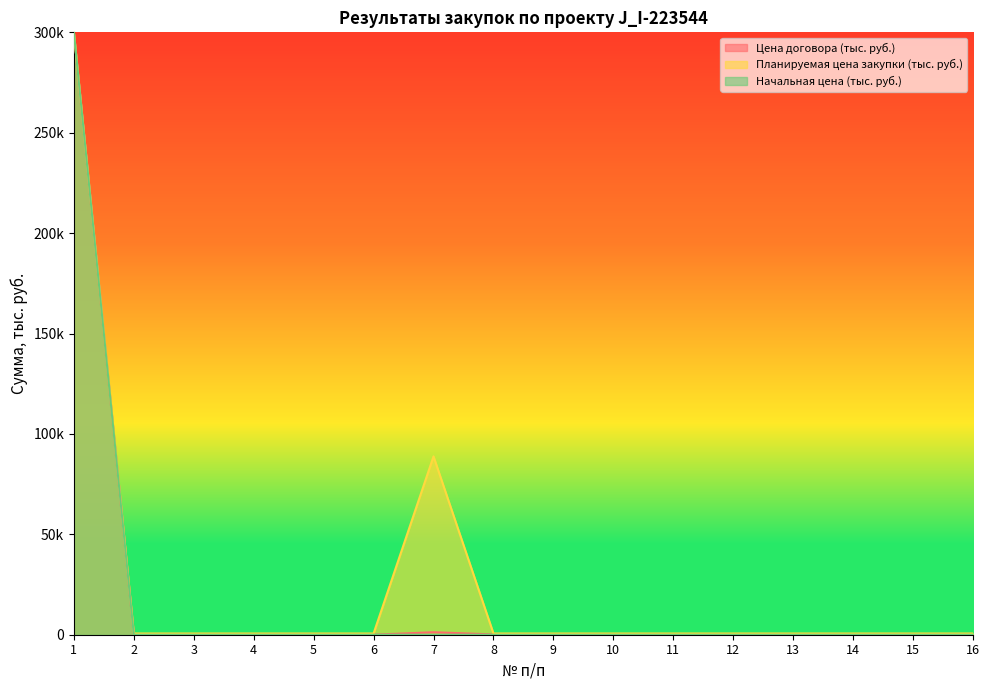

Does the chart display data point markers on the line(s)?

No